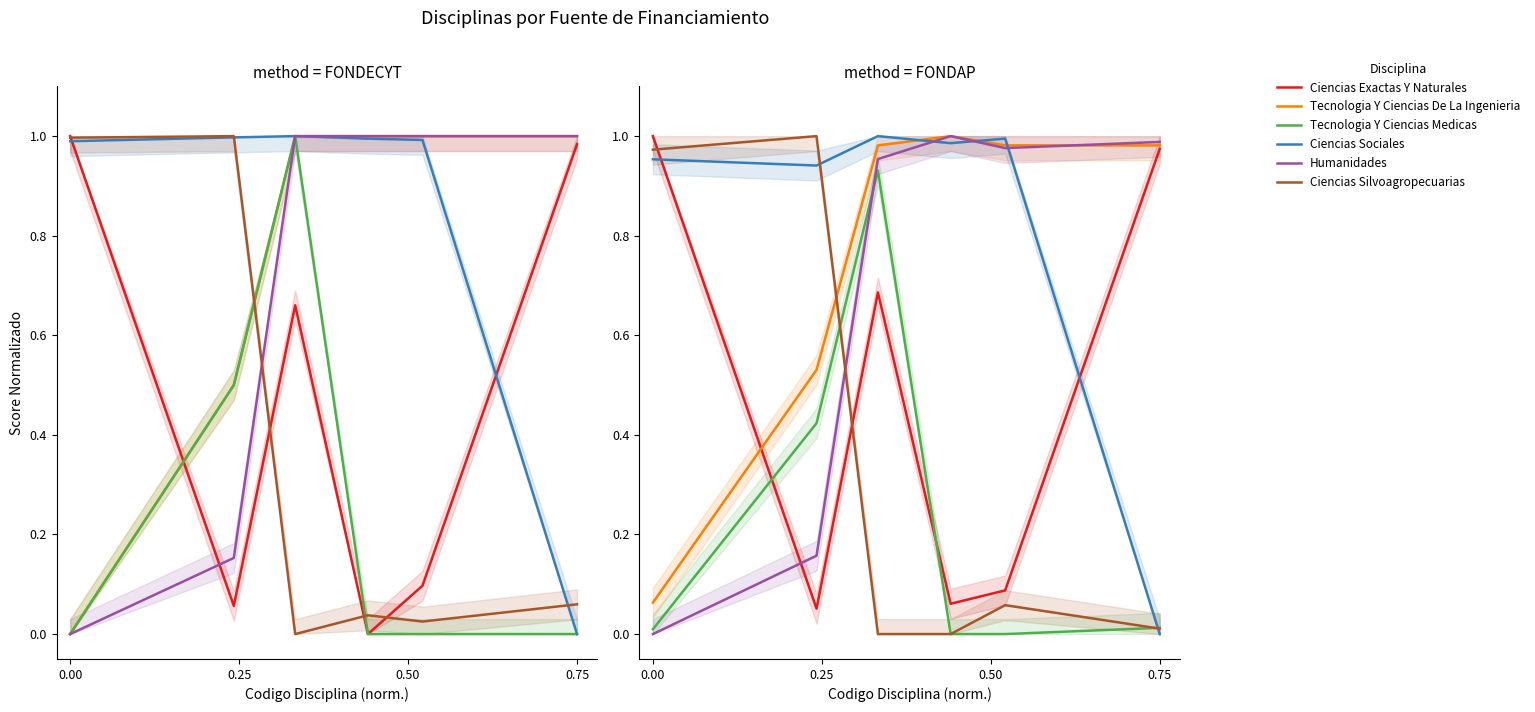

Which category has the lowest value across all series?

0.75